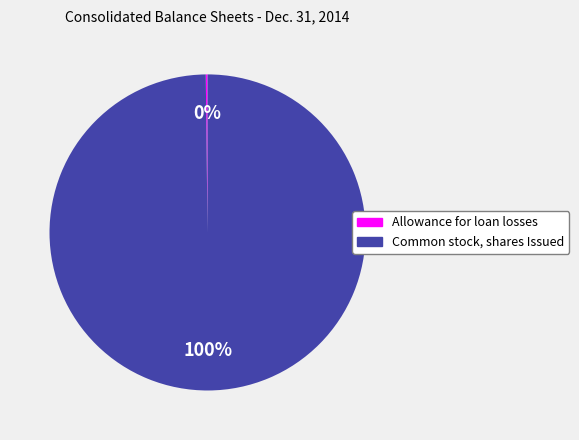

What is the majority slice?

Common stock, shares Issued